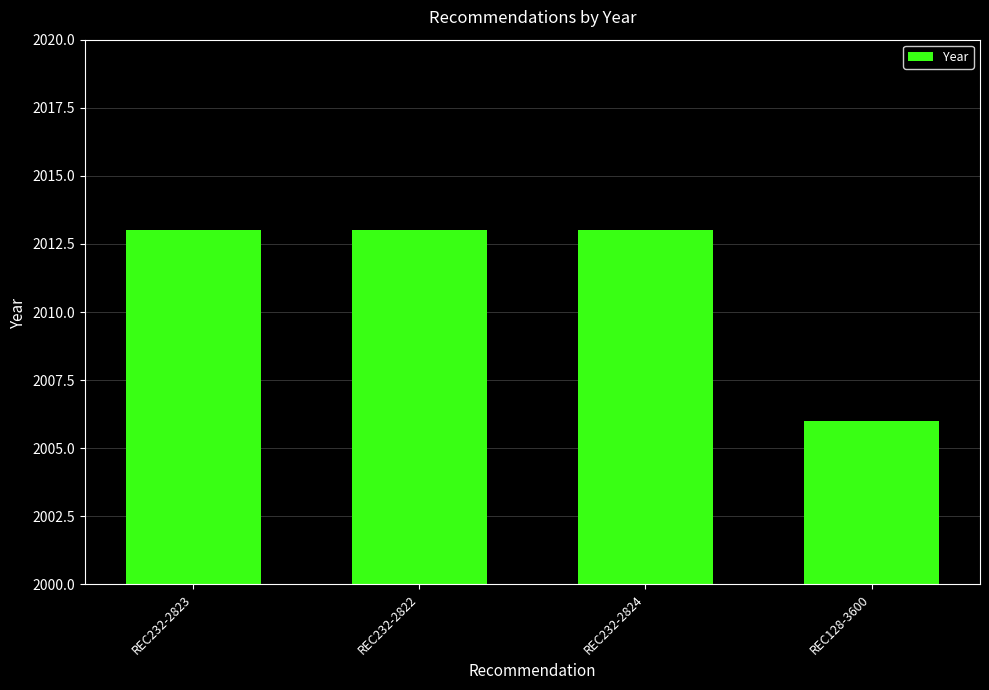

What is the sum of all values?

8045